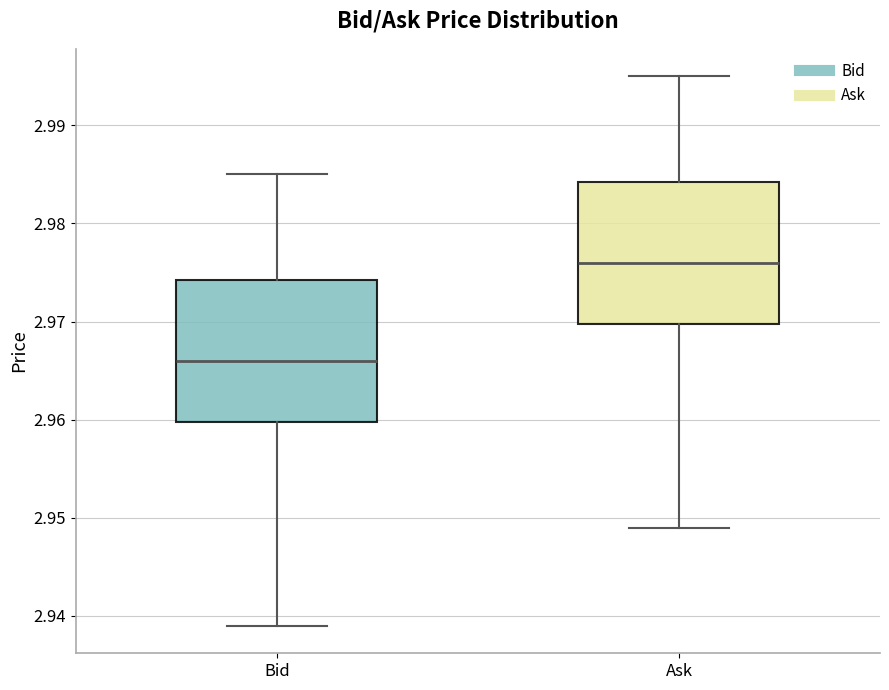

Which box has the lowest median line?

Bid